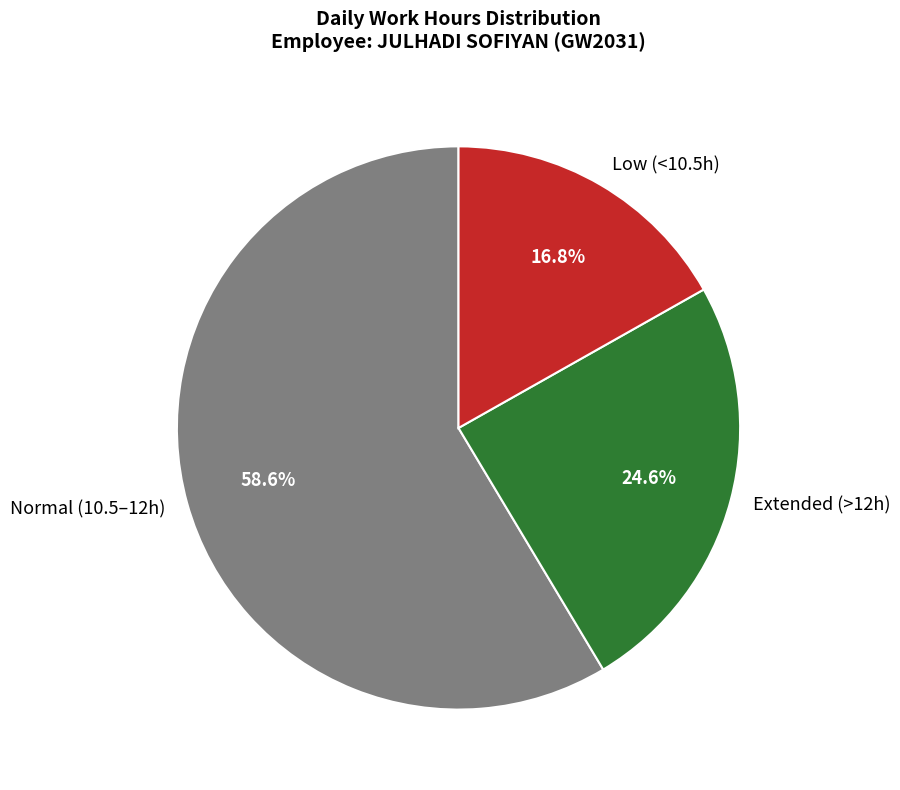

Rank the categories by value from lowest to highest.

Low (<10.5h), Extended (>12h), Normal (10.5–12h)